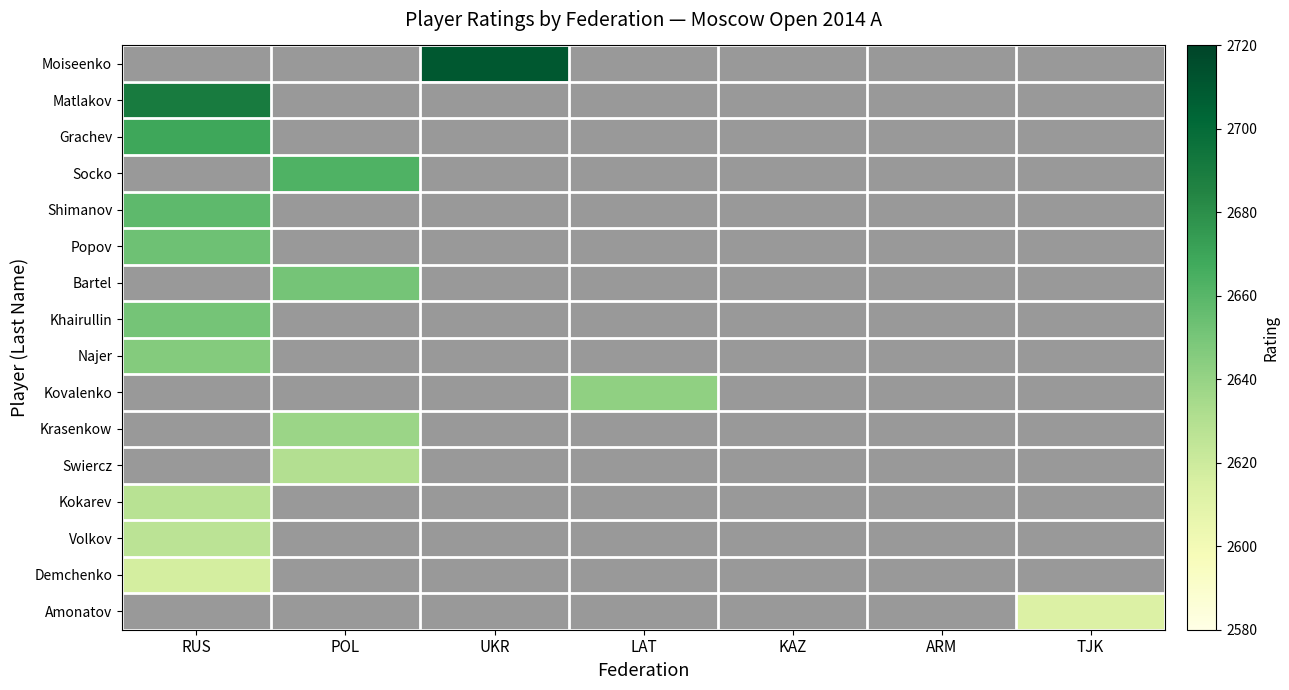

Which category has the highest value in the Bartel series?

POL